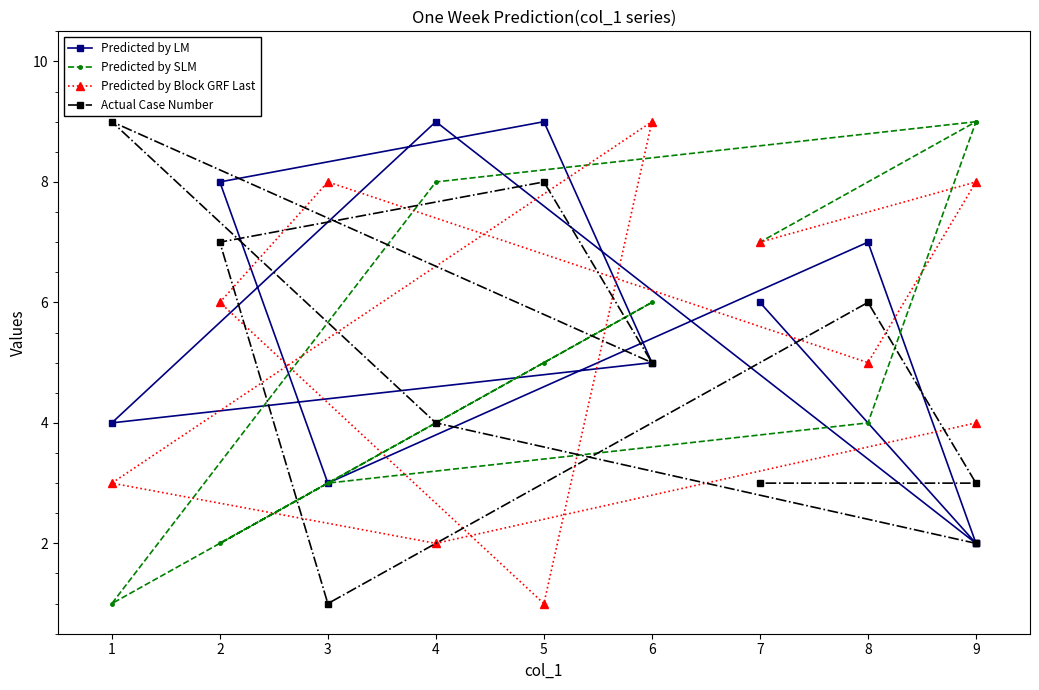

How many data points in Predicted by Block GRF Last are above 6?

4